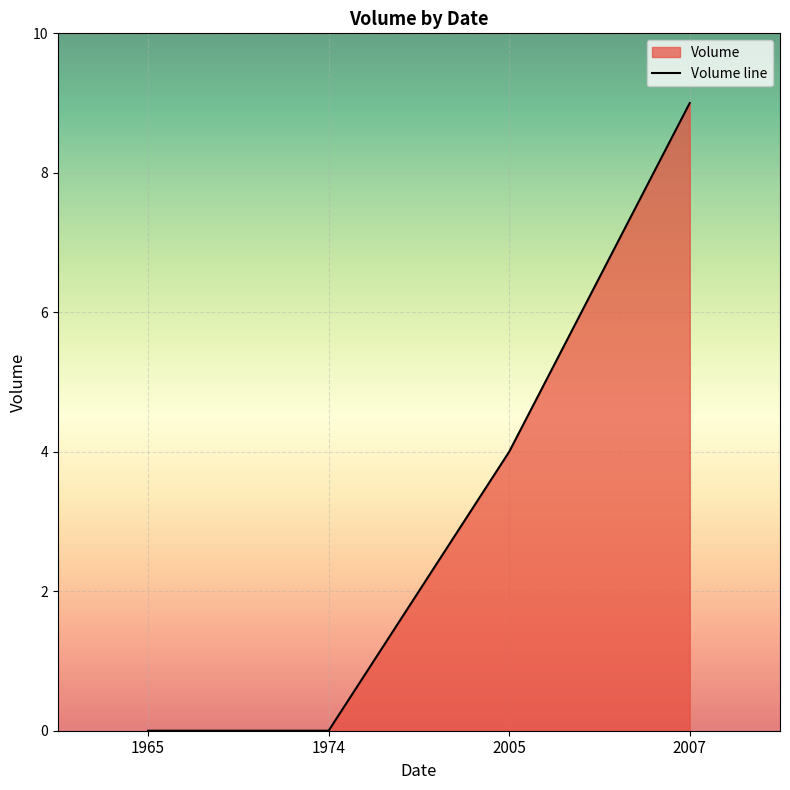

List the labels in order of value, largest first.

2007, 2005, 1965, 1974